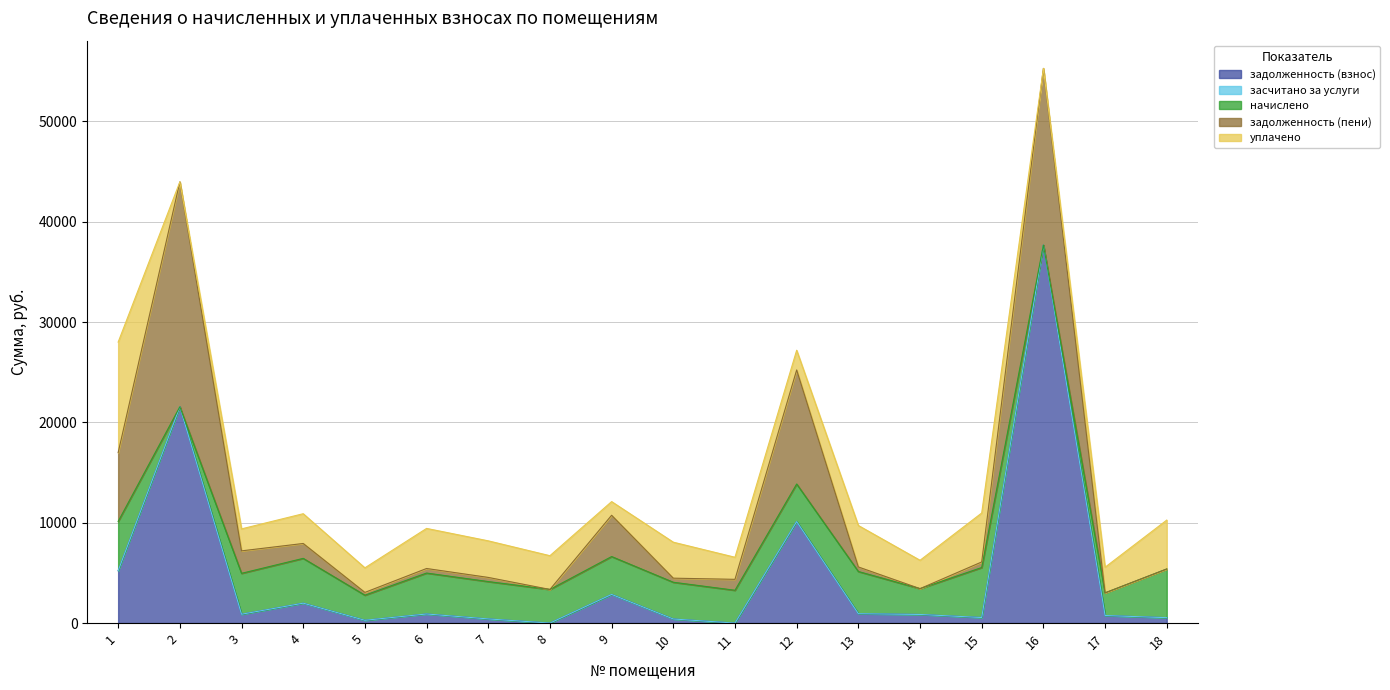

What is the value of the задолженность (взнос) point at the 3rd from the left?

880.9